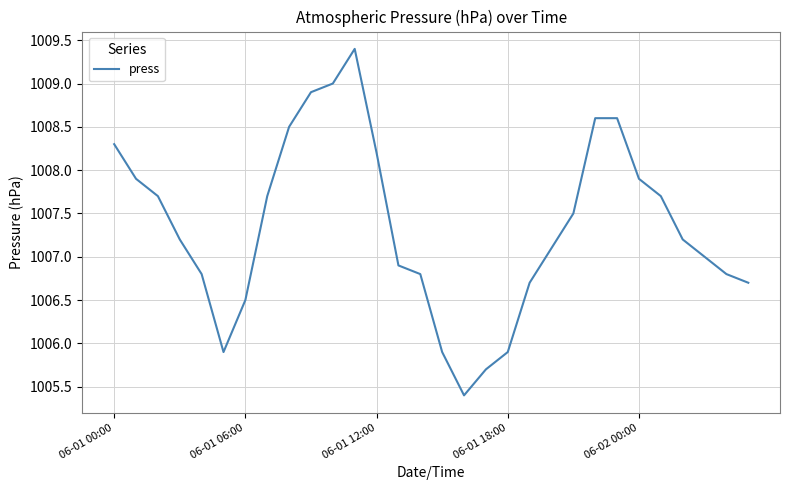

What is the smallest value displayed?

1005.4